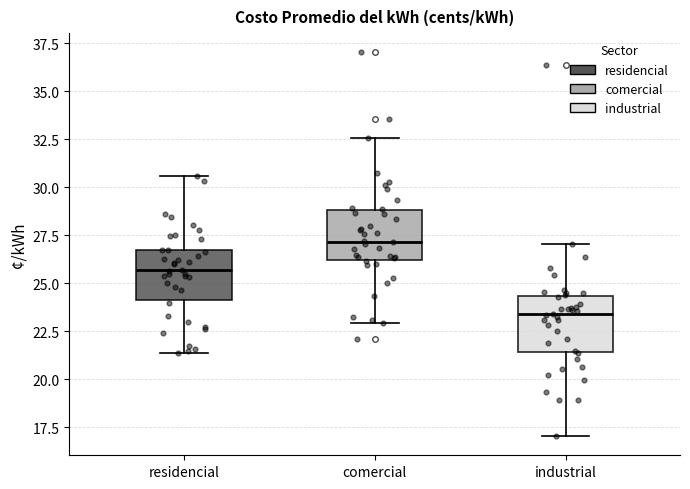

Which box has the highest median line?

comercial